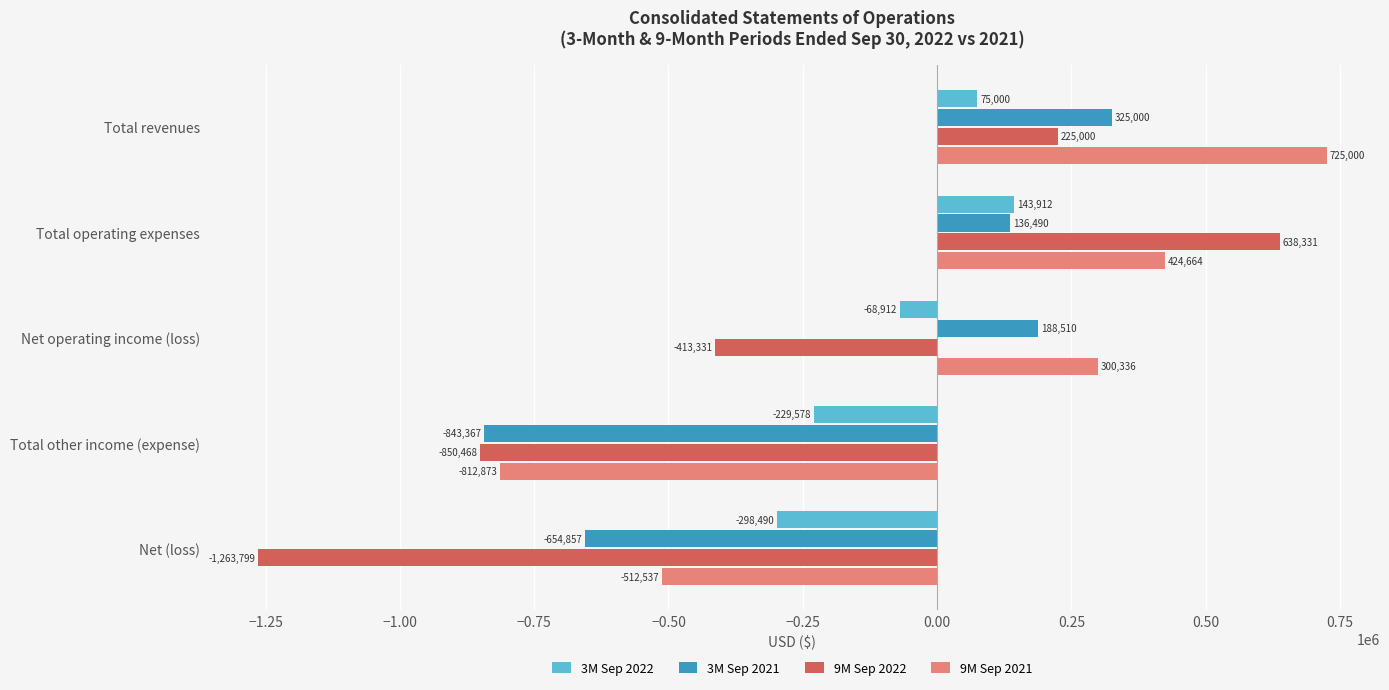

What is the total value across all series at Net operating income (loss)?

6603